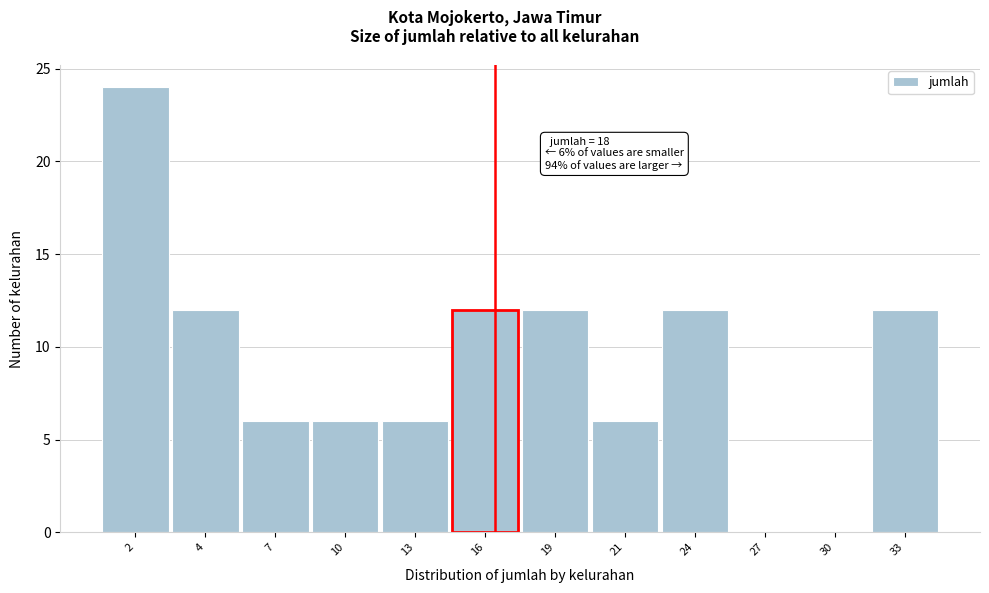

Reading left to right, transcribe all the data shown in this chart.

2=24	4=12	7=6	10=6	13=6	16=12	19=12	21=6	24=12	27=0	30=0	33=12